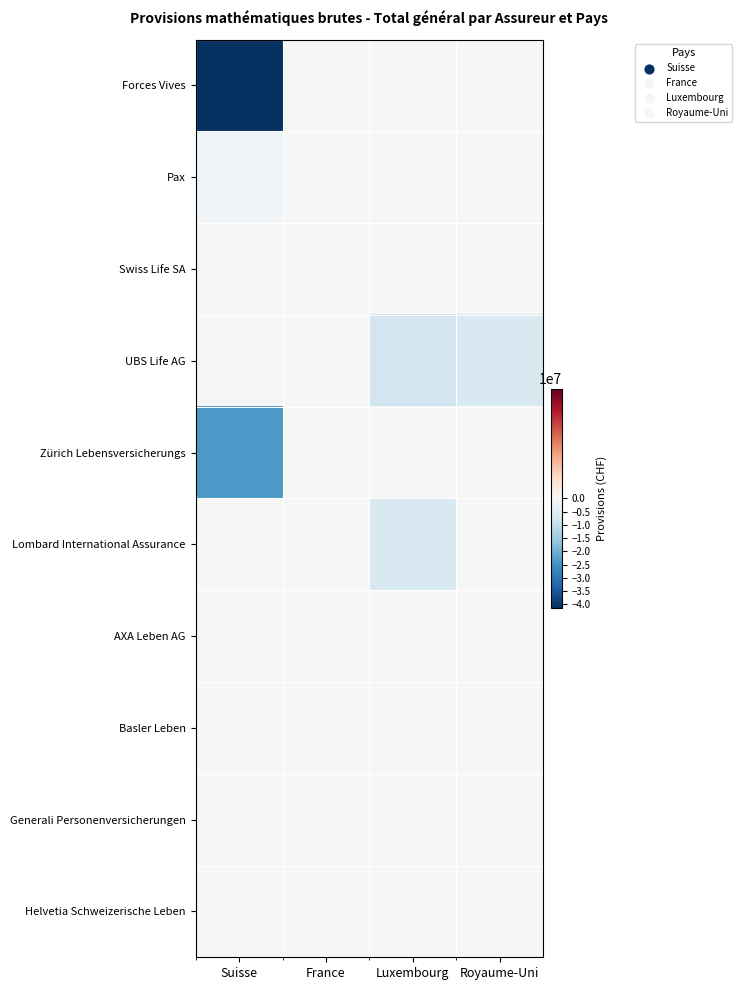

How many series are shown in this chart?

10